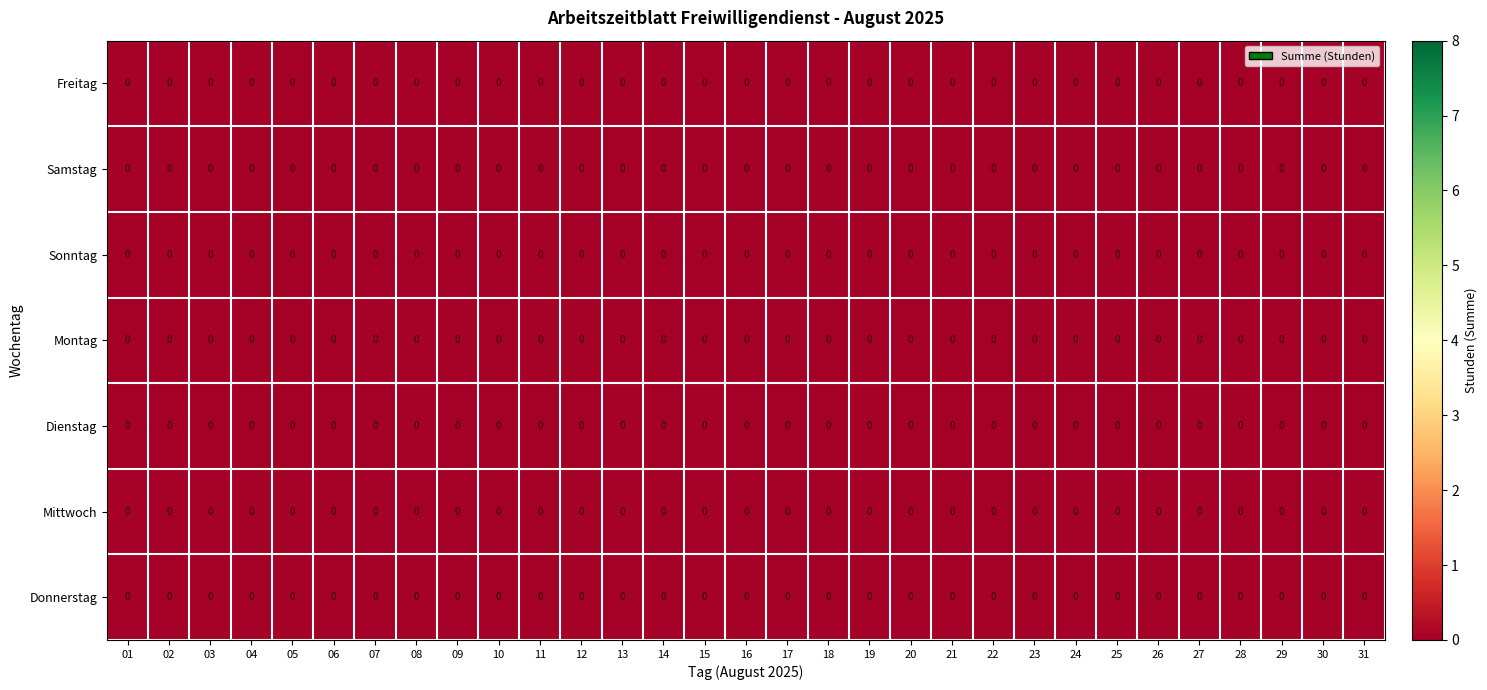

At which category does the chart reach its minimum across all series?

21